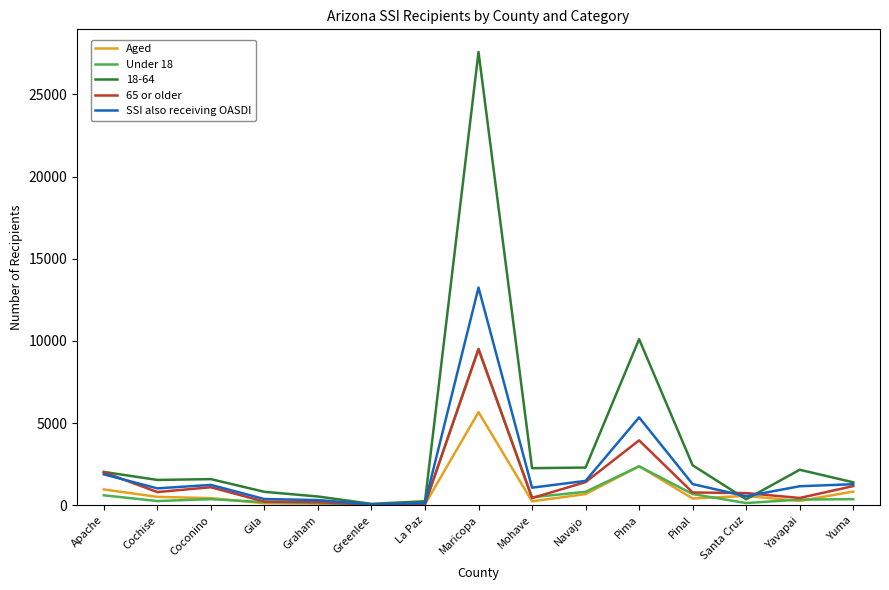

At which category does the chart reach its peak across all series?

Maricopa